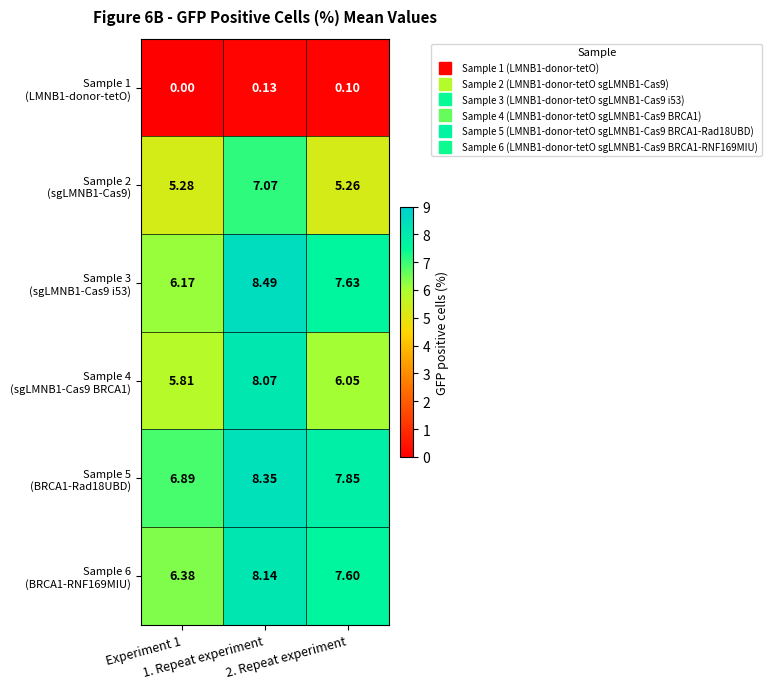

What is the difference between the highest and lowest values at 1. Repeat experiment?

8.4